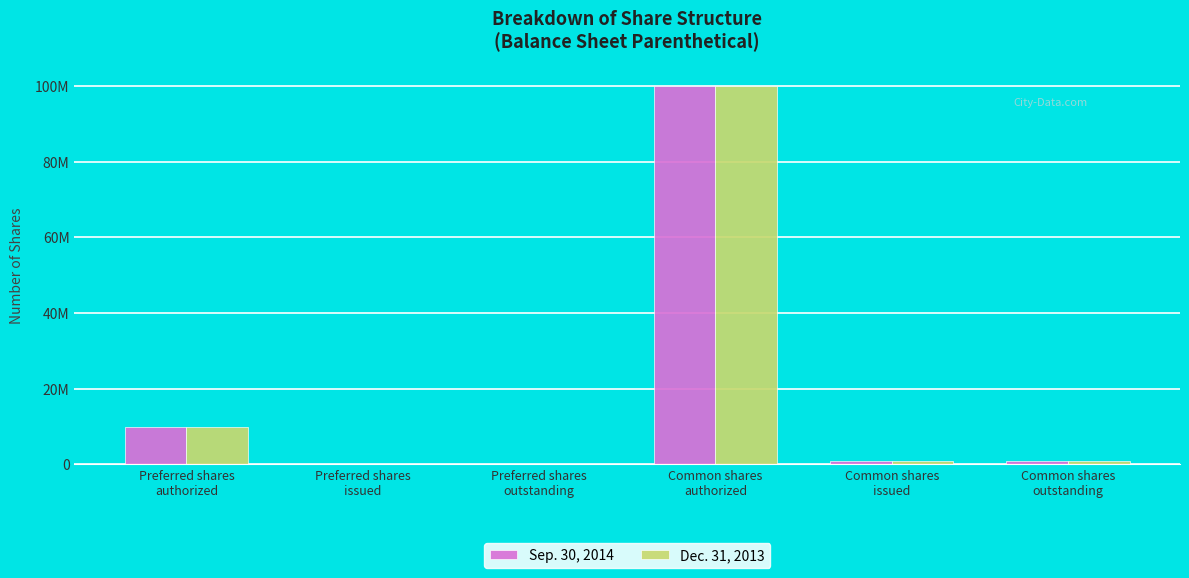

Is it true that Dec. 31, 2013 equals 1000000 at Common shares
issued?

True